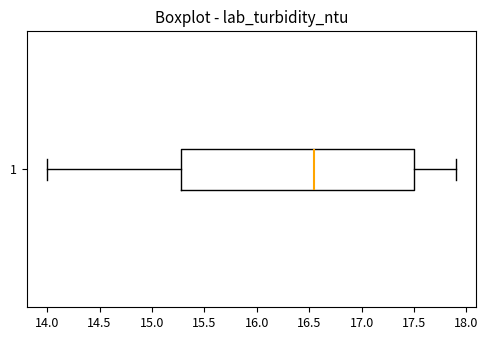

Transcribe this box plot: give where the median line is, the range the box spans, and where the two whiskers end, as read against the x-axis. The values are not printed on the chart, so give them approximately, as read against the axis.

median 16.55, box 15.30 to 17.50, whiskers 14.00 to 17.90